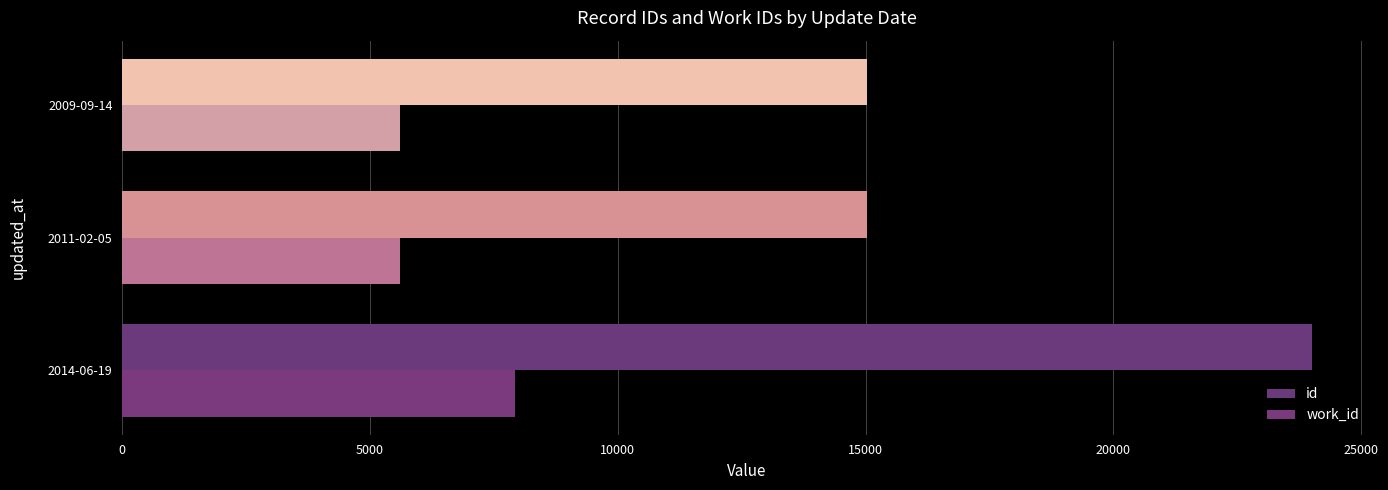

What is the highest value of the id series?

24008